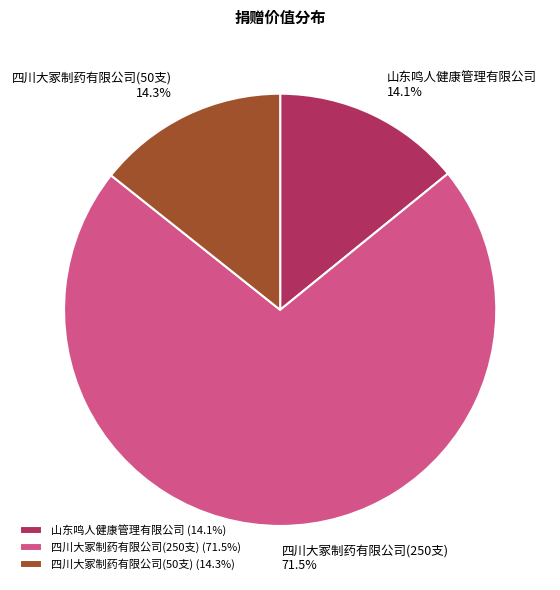

Does 山东鸣人健康管理有限公司 account for over 50% of the chart?

No